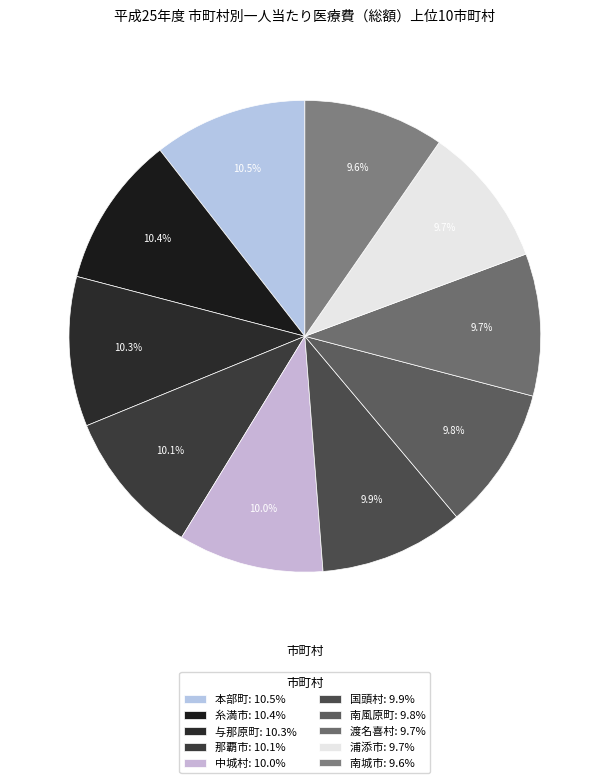

What is the change in value from 本部町 to 南風原町?

-81295.8